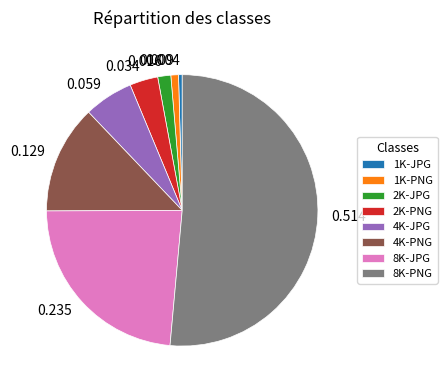

How many segments does this pie chart have?

8